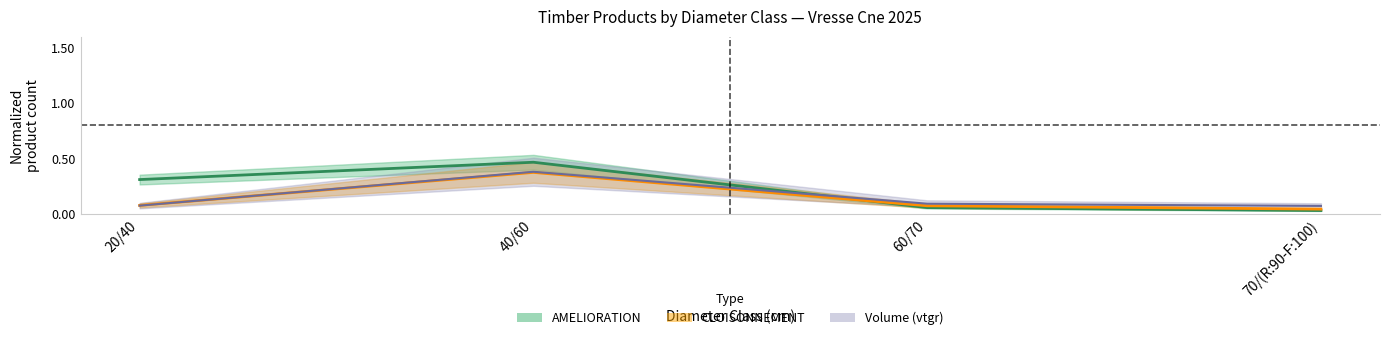

How many interior local peaks does the CLOISONNEMENT_produit_nbre series have?

1